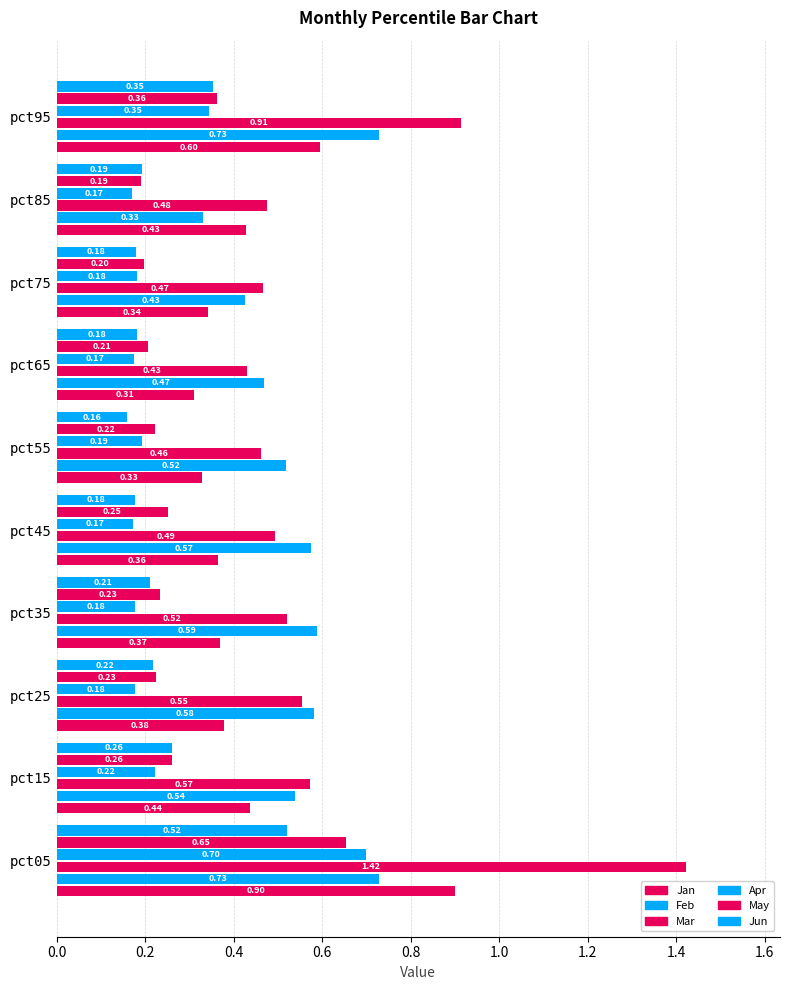

How many data points does each series have?

10